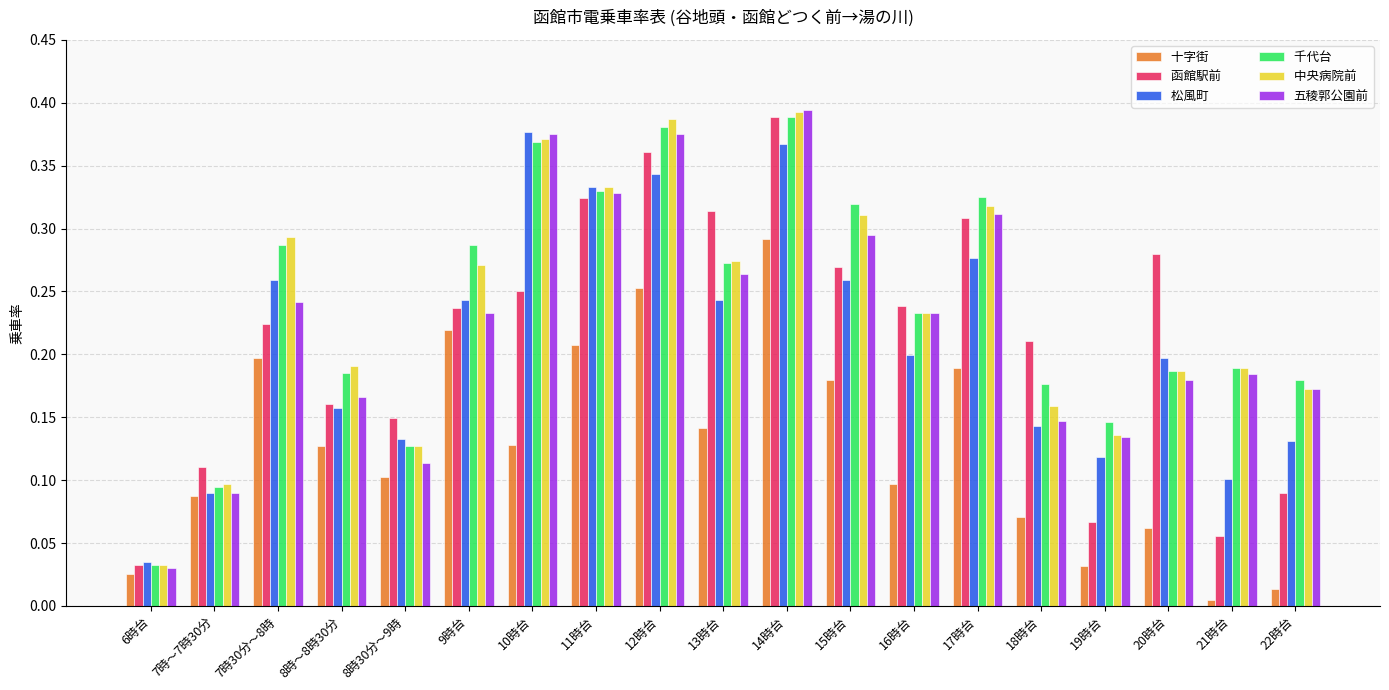

Which label corresponds to the smallest value in the chart?

21時台